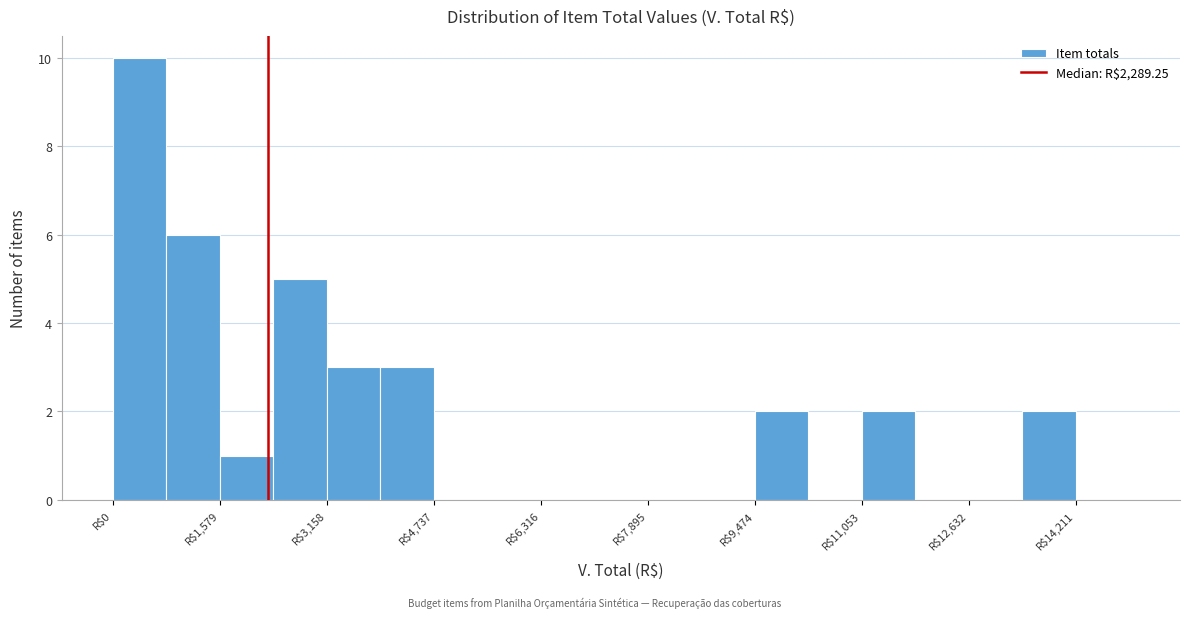

Around what value on the x-axis is the tallest bar? Give the approximate position of its centre, as read against the axis.

400